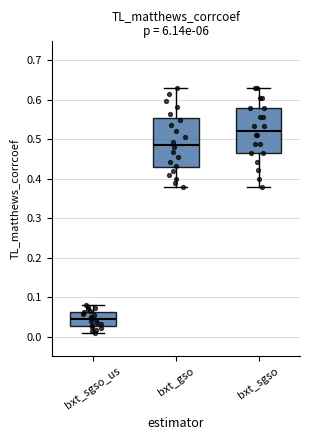

Where does the lower whisker of the box for bxt_gso end on the y-axis? The values are not printed on the chart, so give them approximately, as read against the axis.

0.38